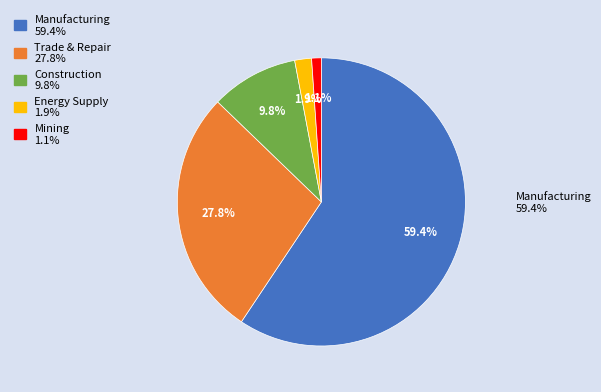

Which slice is the smallest?

GÓRNICTWO I WYDOBYWANIE